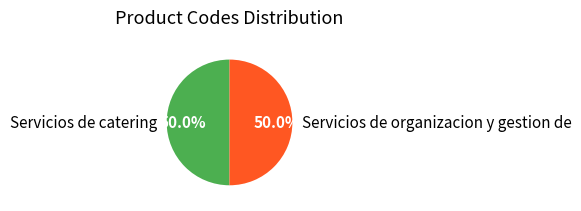

True or false: Servicios de catering accounts for 59% of the total.

False